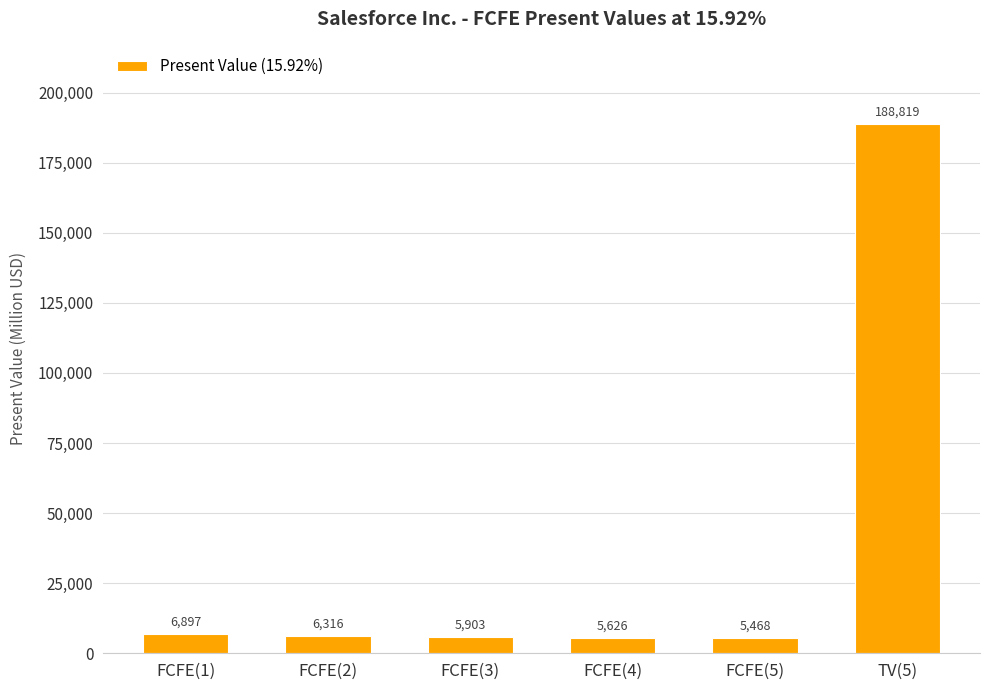

List the labels in order of value, smallest first.

FCFE(5), FCFE(4), FCFE(3), FCFE(2), FCFE(1), TV(5)